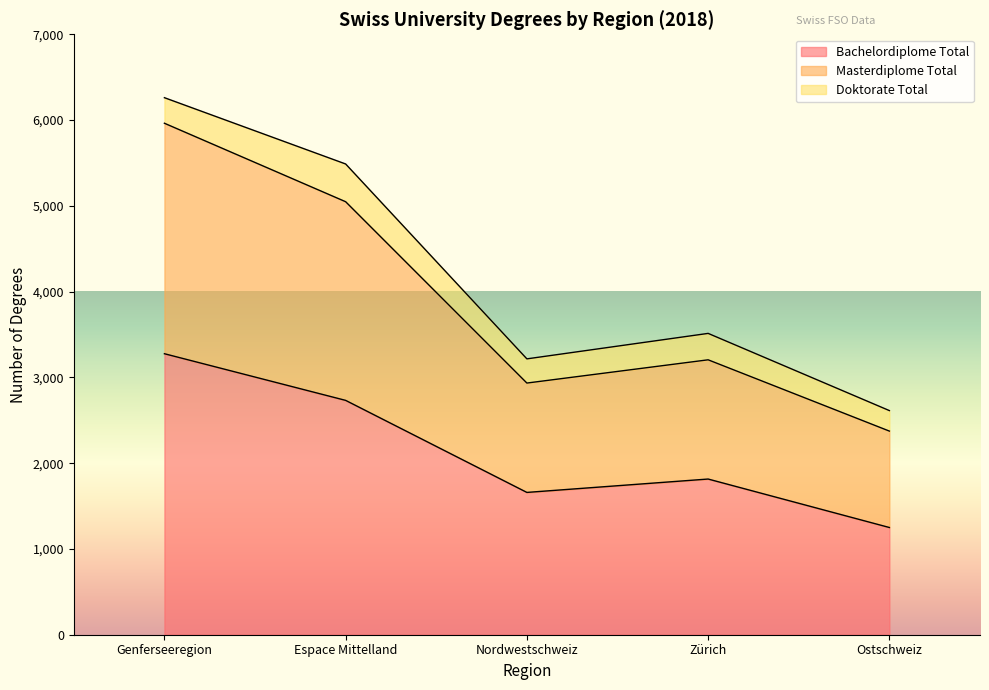

The Doktorate Total series shows 282.0 at Nordwestschweiz. True or false?

True